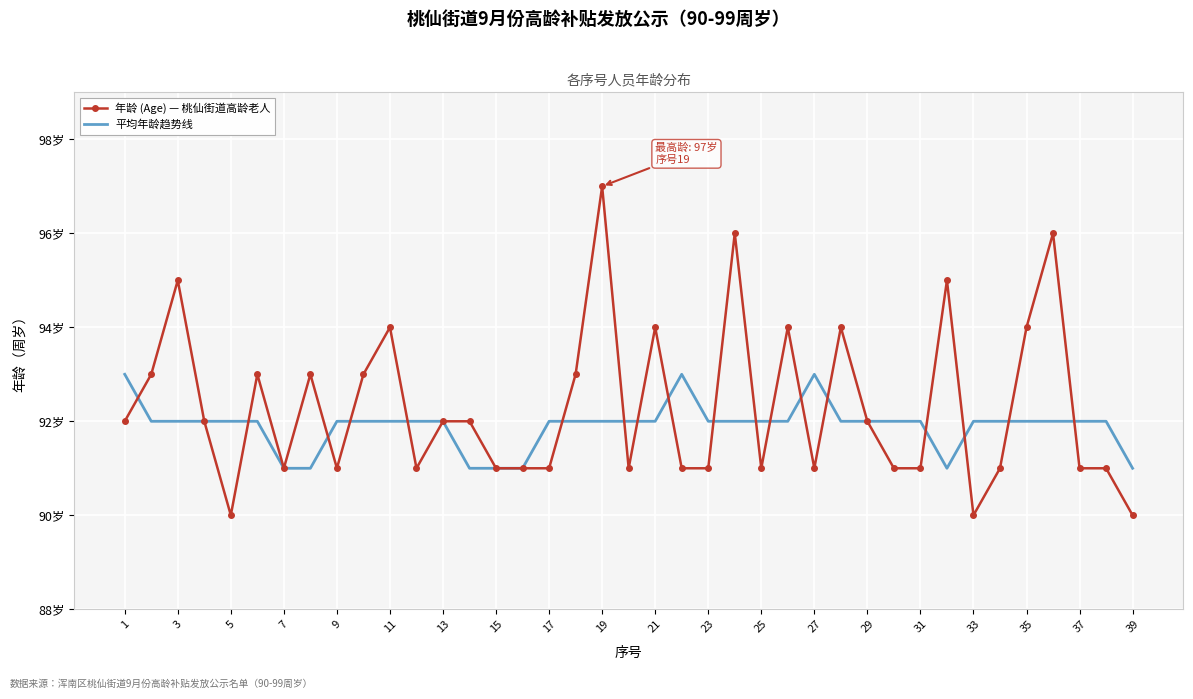

What are all the series names shown in the legend?

年龄 (Age) — 桃仙街道高龄老人, 平均年龄趋势线